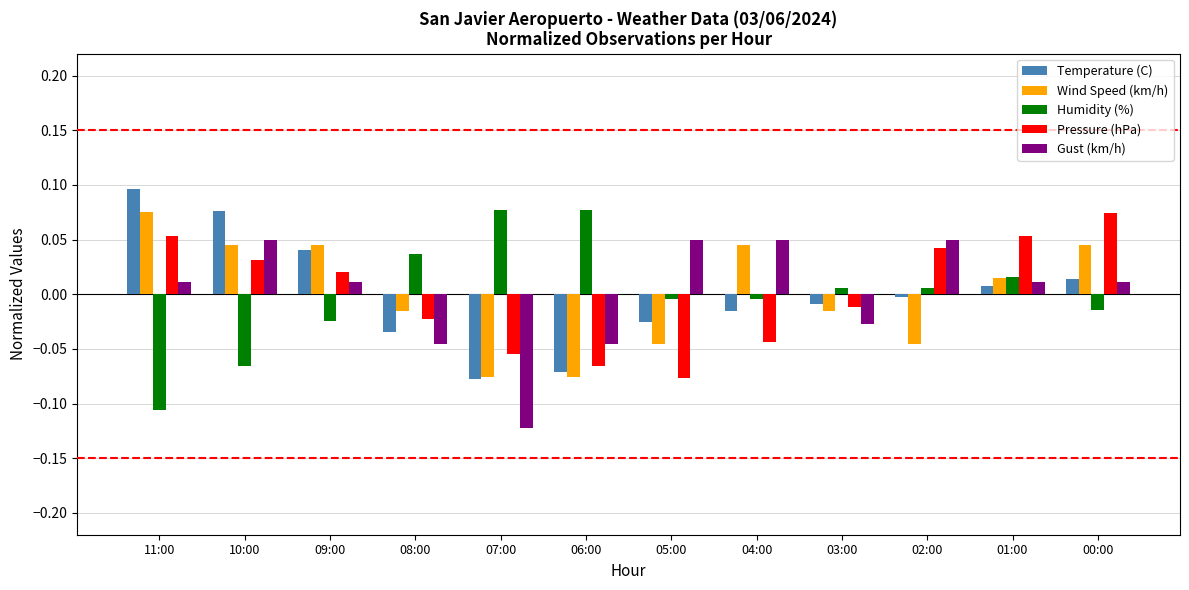

How many bars are there in total?

60